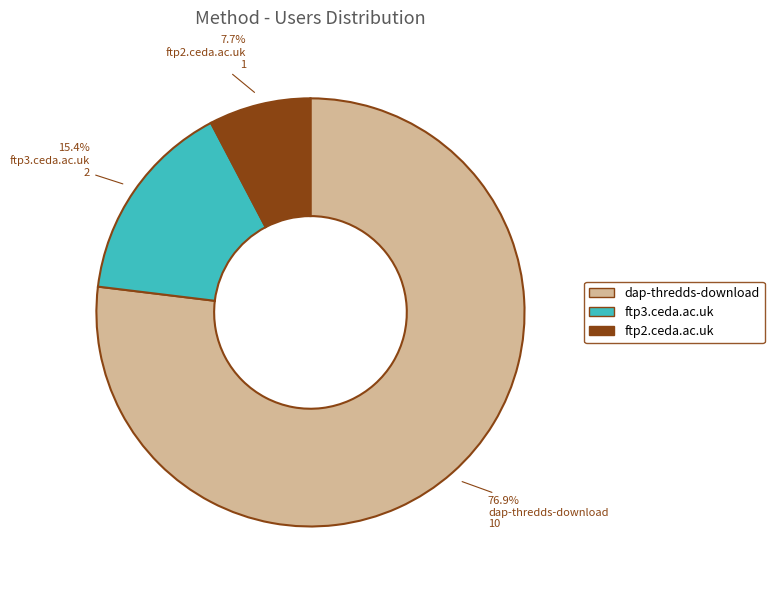

To the nearest percent, what is the difference between the largest and smallest slice percentages?

69%